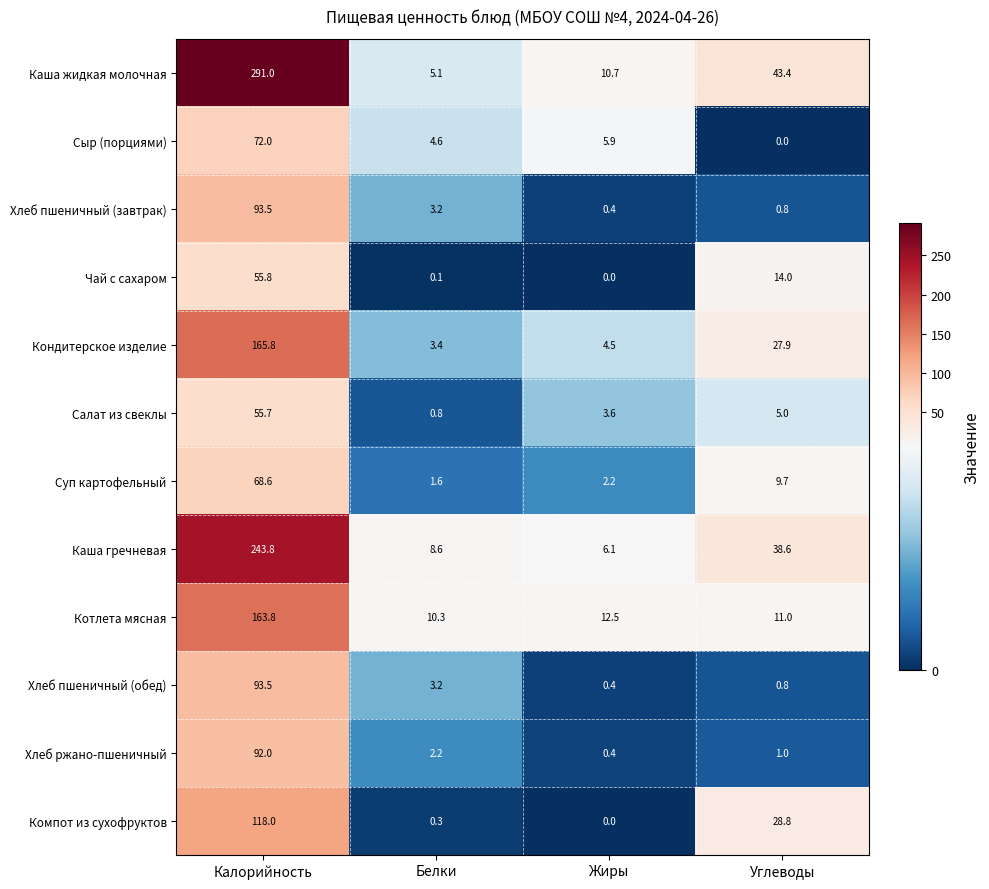

List the labels in order of Котлета мясная value, smallest first.

Белки, Углеводы, Жиры, Калорийность